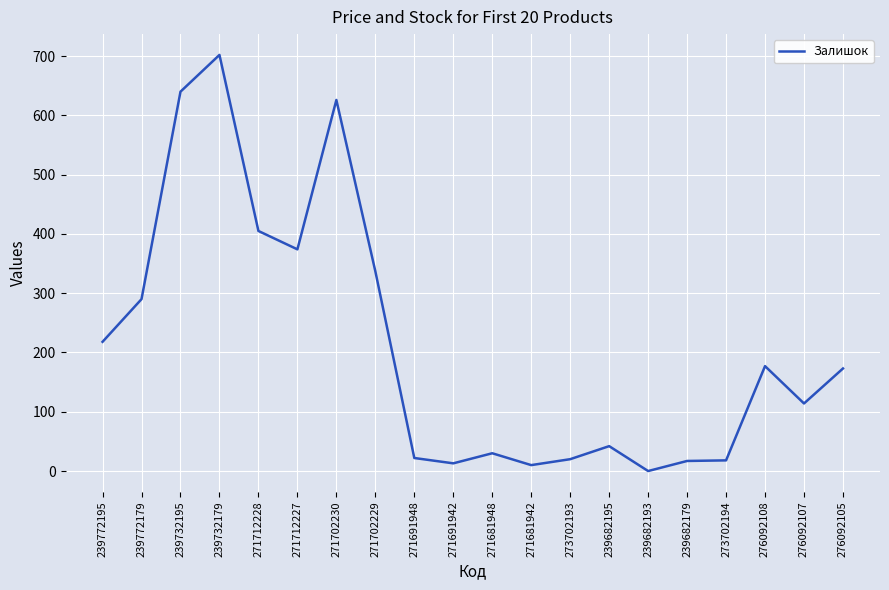

How many positive values are there?

19